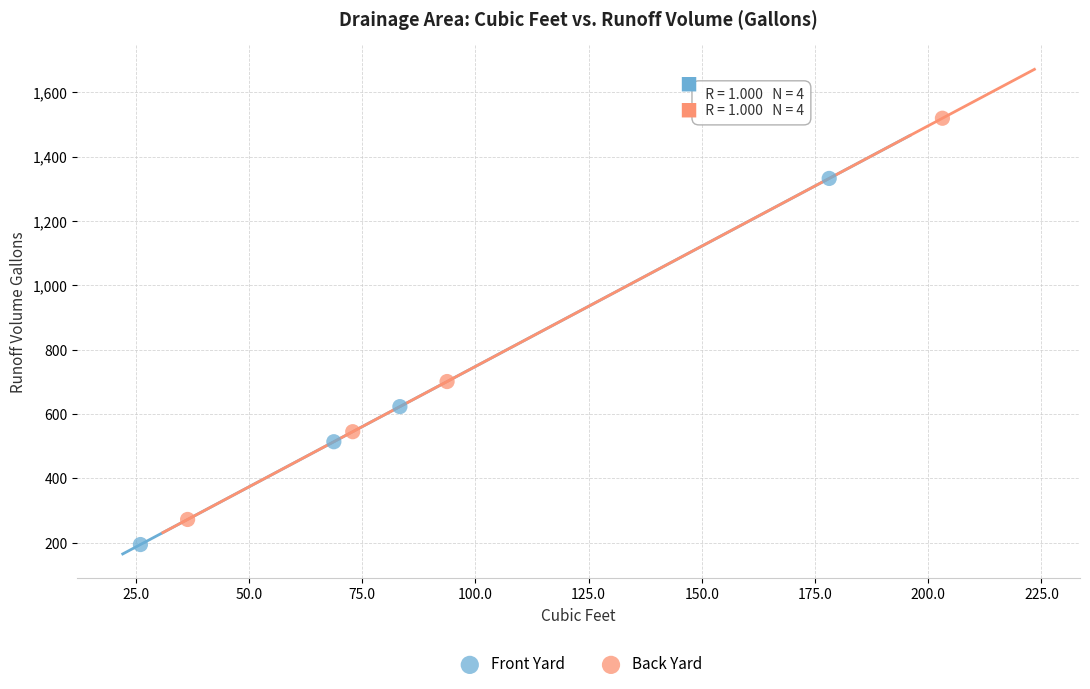

Which series contains the highest Y value?

Back Yard